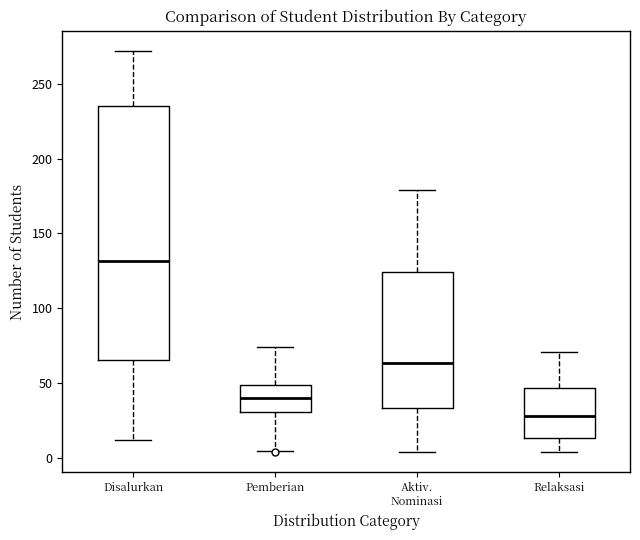

Comparing the boxes themselves (not the whiskers), which one is the tallest?

Disalurkan